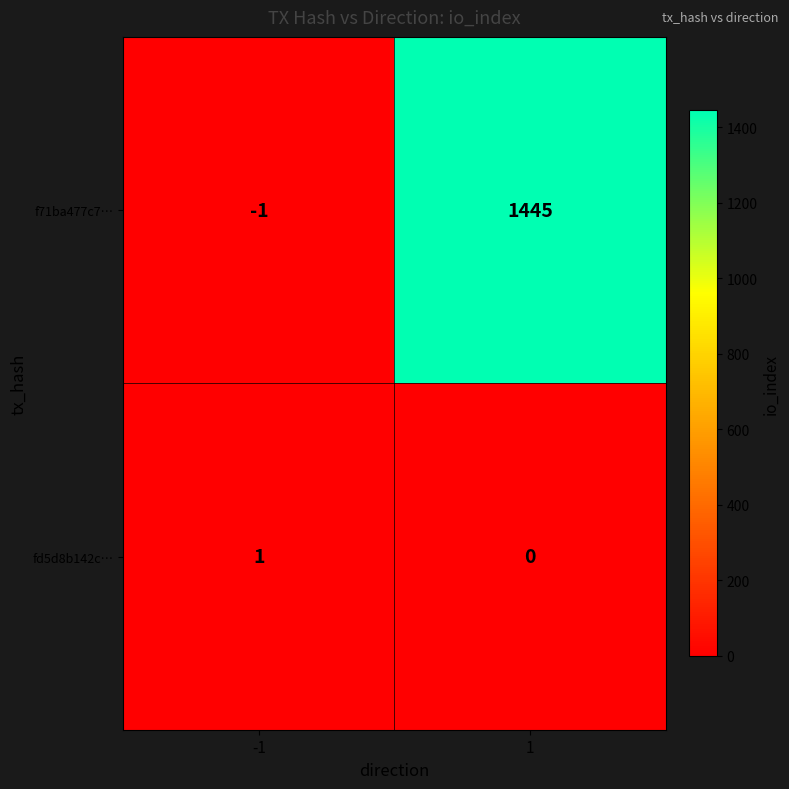

Reading left to right, transcribe all the data shown in this chart.

f71ba477c7…: -1=-1	1=1445
fd5d8b142c…: -1=1	1=0